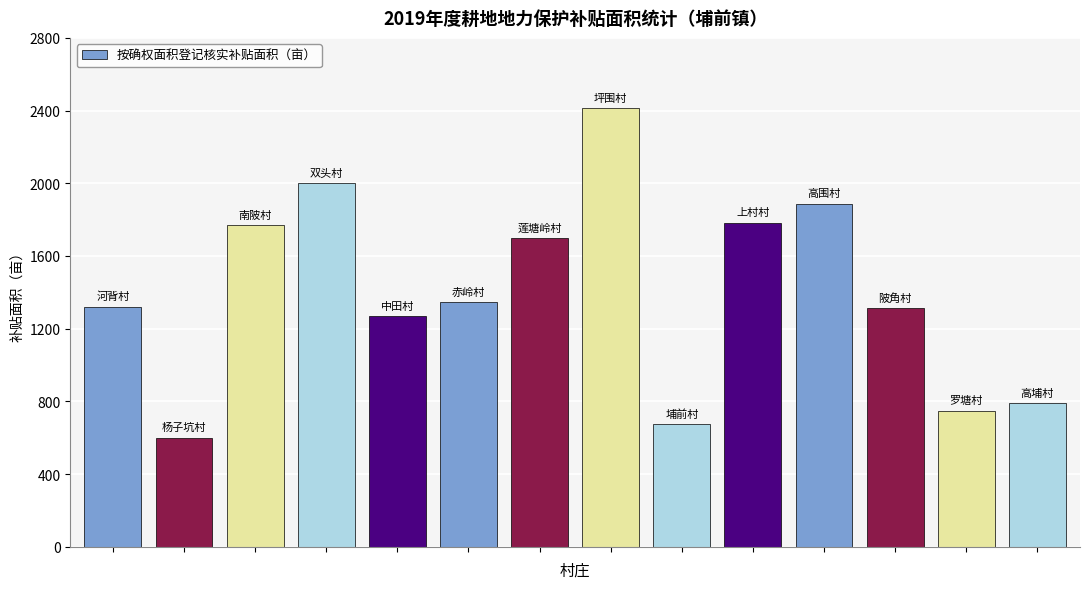

Count the number of data series in this chart.

1